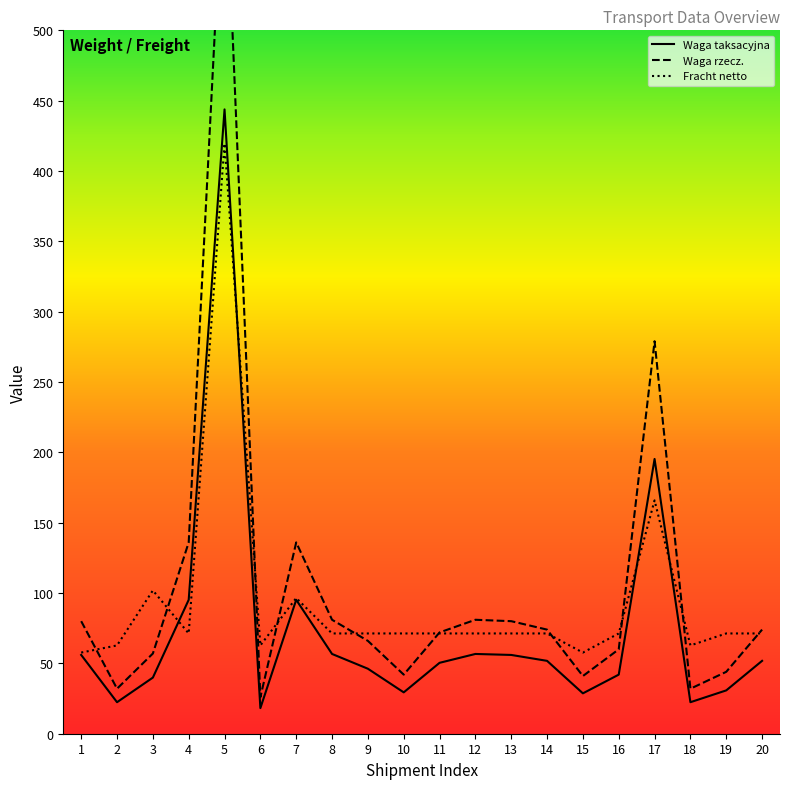

At which category is the sum across all series the highest?

5